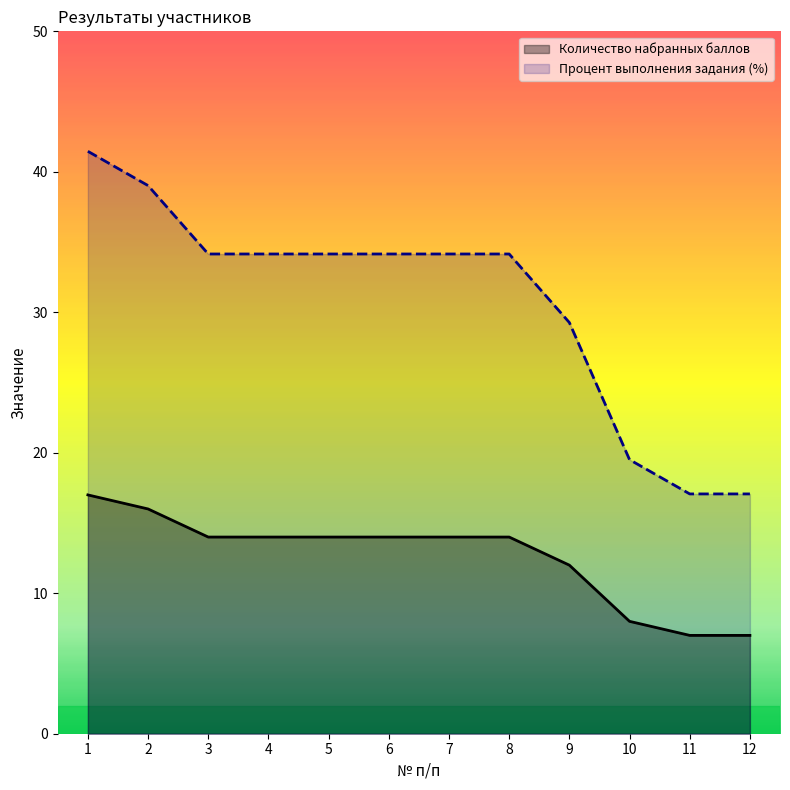

Reading left to right, extract all data points from this chart.

Количество набранных баллов: 17.0	16.0	14.0	14.0	14.0	14.0	14.0	14.0	12.0	8.0	7.0	7.0
Процент выполнения задания (%): 41.5	39.0	34.1	34.1	34.1	34.1	34.1	34.1	29.3	19.5	17.1	17.1